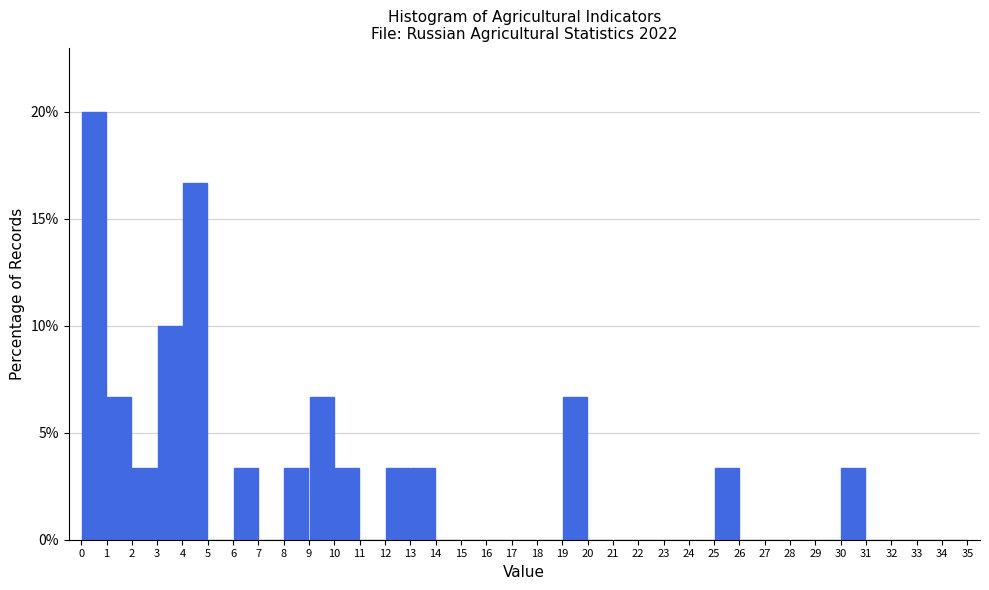

Reading left to right, list every bar in this chart as the range it spans on the x-axis followed by its height. The values are not printed on the chart, so give them approximately, as read against the axis.

0 to 1: 20.0
1 to 2: 6.5
2 to 3: 3.5
3 to 4: 10.0
4 to 5: 16.5
5 to 6: 0
6 to 7: 3.5
7 to 8: 0
8 to 9: 3.5
9 to 10: 6.5
10 to 11: 3.5
11 to 12: 0
12 to 13: 3.5
13 to 14: 3.5
14 to 15: 0
15 to 16: 0
16 to 17: 0
17 to 18: 0
18 to 19: 0
19 to 20: 6.5
20 to 21: 0
21 to 22: 0
22 to 23: 0
23 to 24: 0
24 to 25: 0
25 to 26: 3.5
26 to 27: 0
27 to 28: 0
28 to 29: 0
29 to 30: 0
30 to 31: 3.5
31 to 32: 0
32 to 33: 0
33 to 34: 0
34 to 35: 0